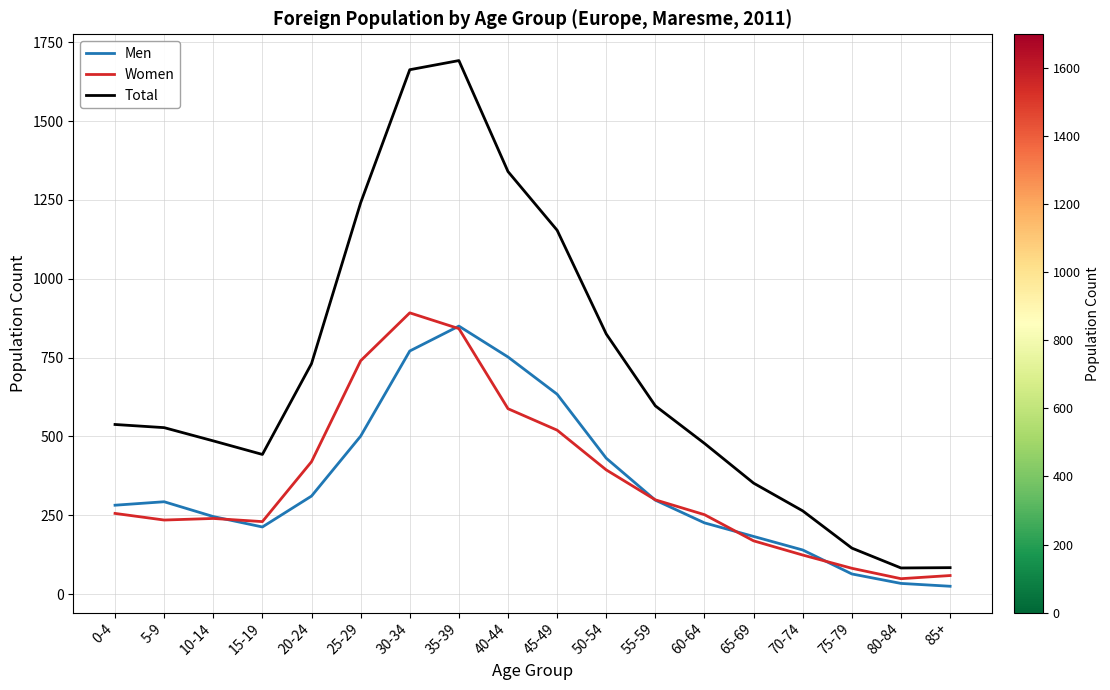

True or false: Total has a value of 1663 at 30-34.

True